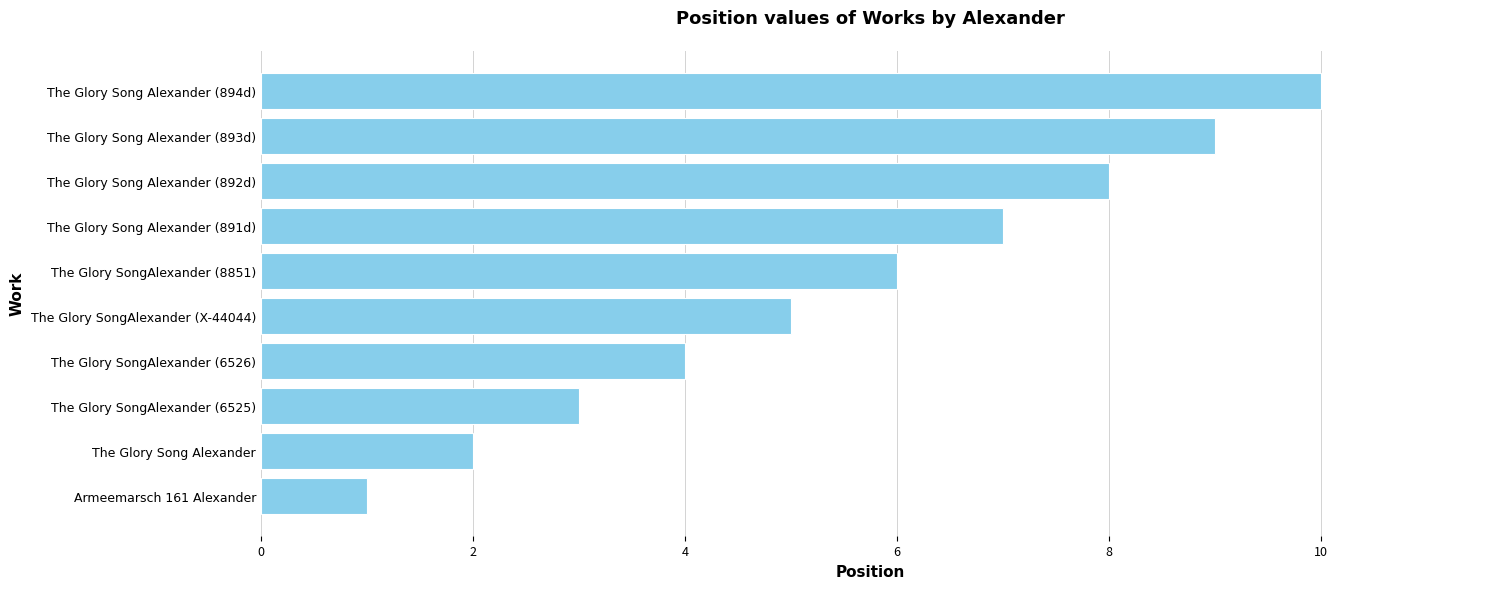

The chart shows a value of 5 at The Glory Song Alexander (893d). True or false?

False